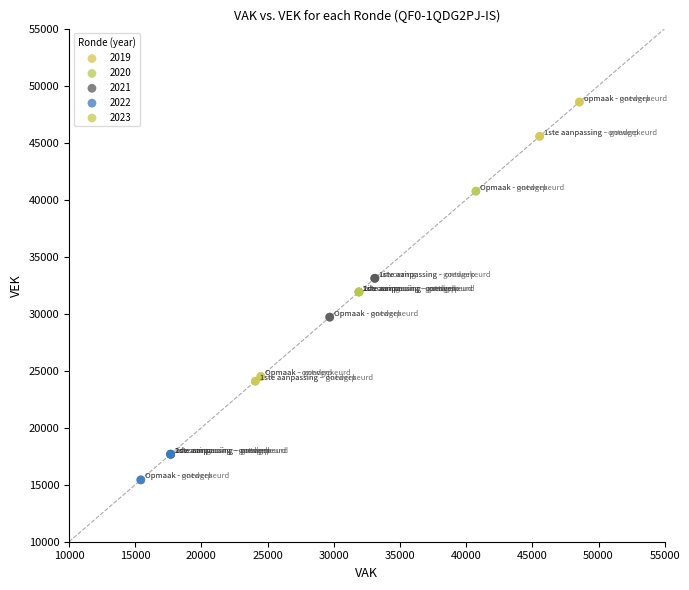

Which series reaches the maximum Y coordinate?

2019